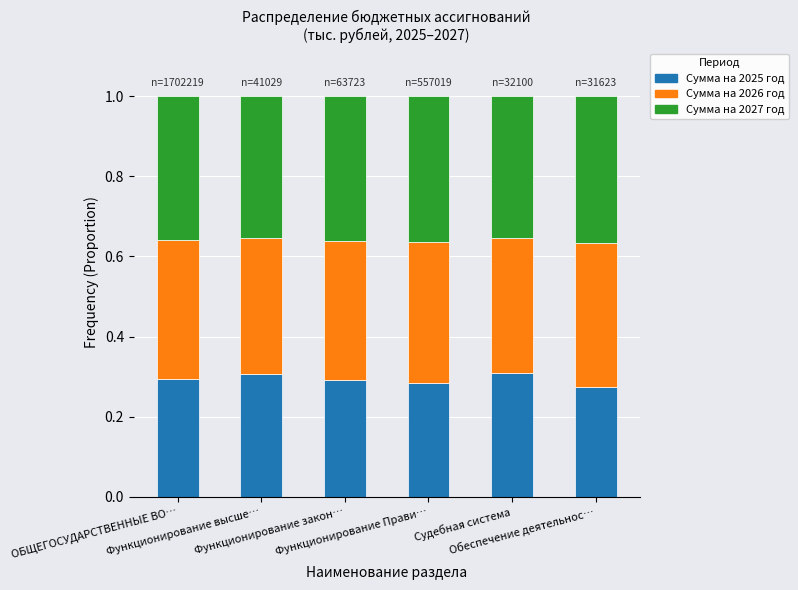

Count the number of categories in the chart.

6